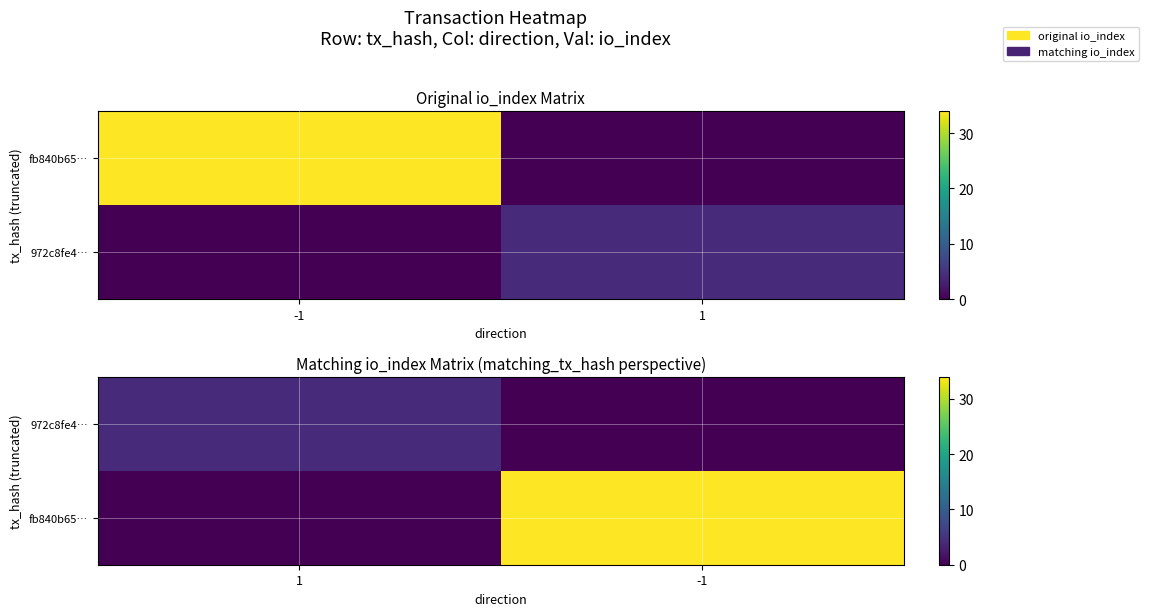

At which label does 972c8fe4… reach its peak?

1